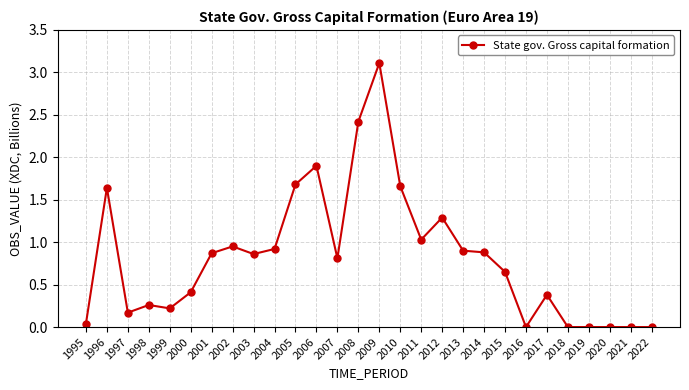

True or false: the data shows 0.5 at 2017.

False